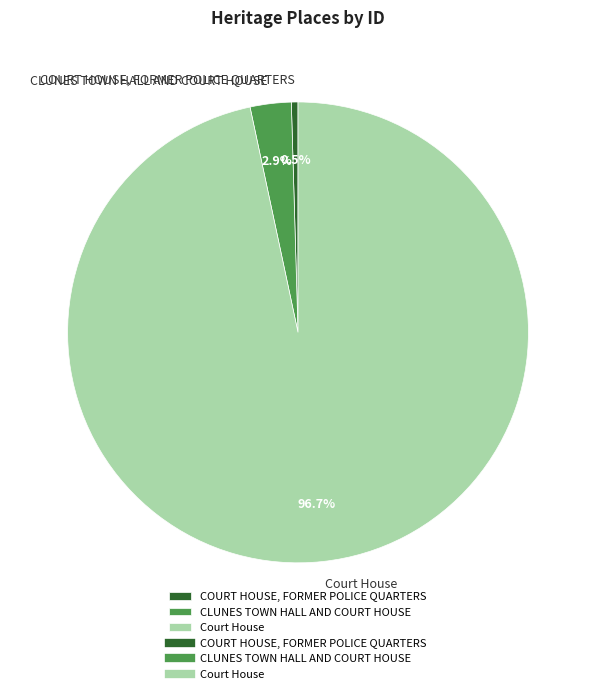

To the nearest percent, what is the combined percentage of COURT HOUSE, FORMER POLICE QUARTERS and CLUNES TOWN HALL AND COURT HOUSE?

3%